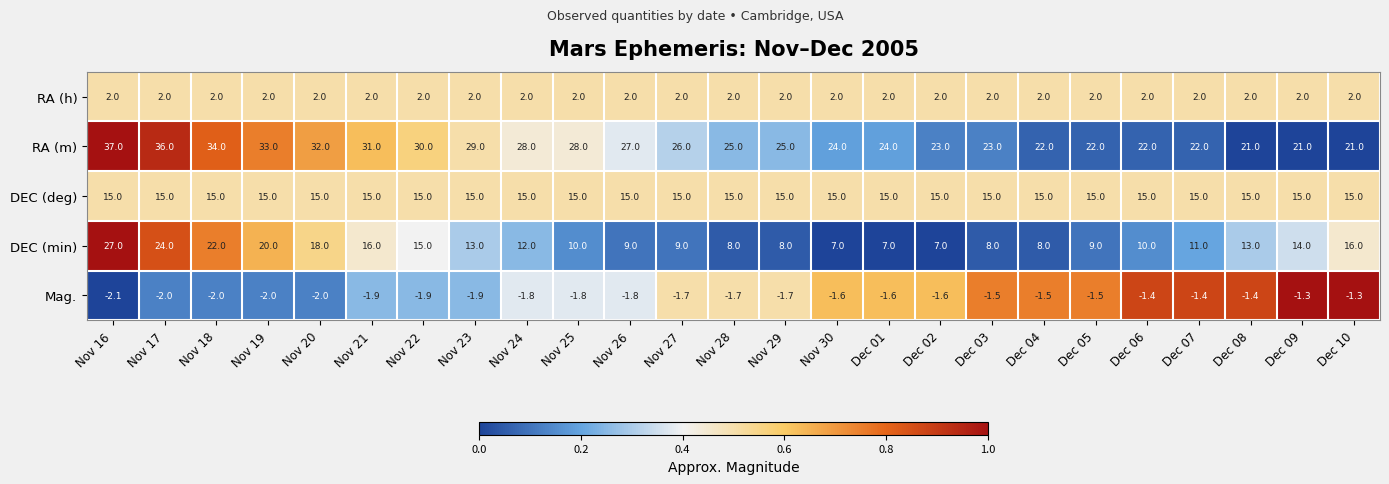

Rank the series by their maximum value, from highest to lowest.

RA (m), DEC (min), DEC (deg), RA (h), Mag.